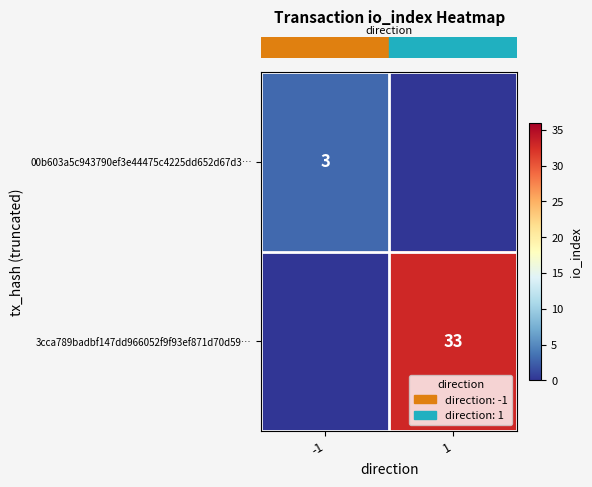

Rank the series at 1 from highest to lowest value.

row_1, row_0